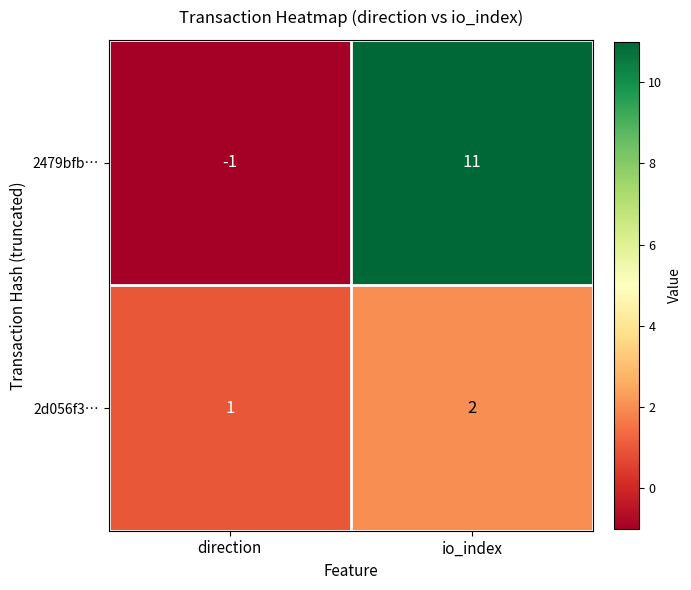

At which category is the sum across all series the highest?

io_index